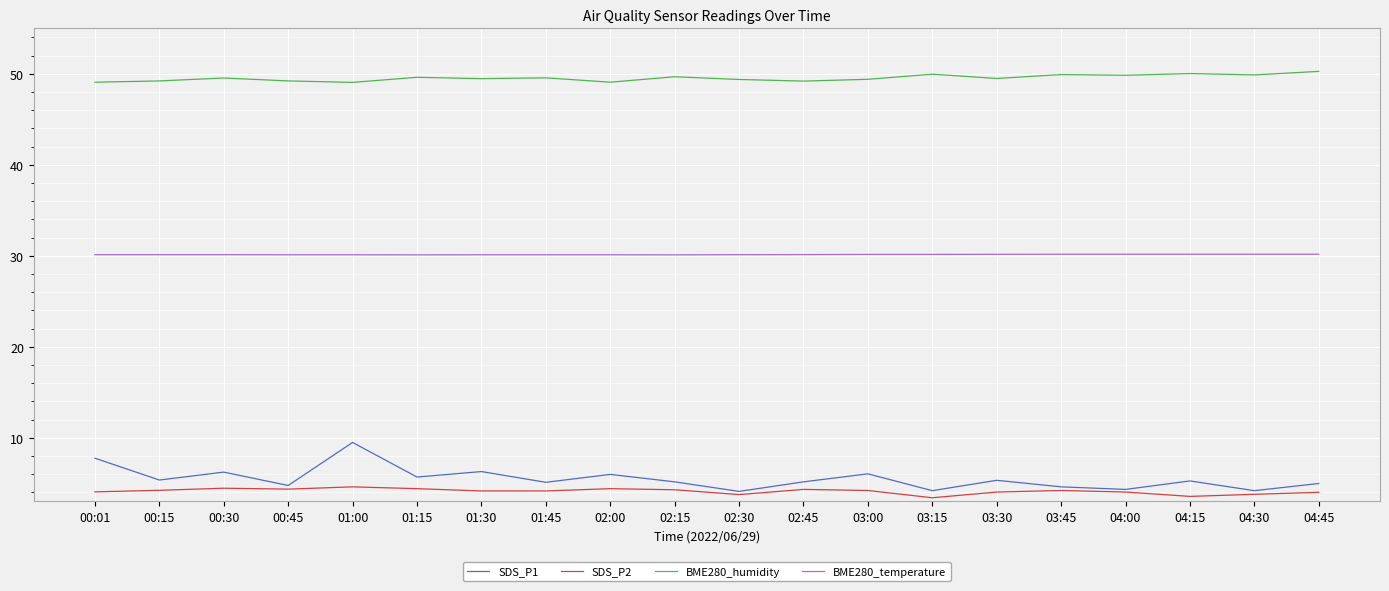

What is the minimum value for BME280_temperature?

30.1